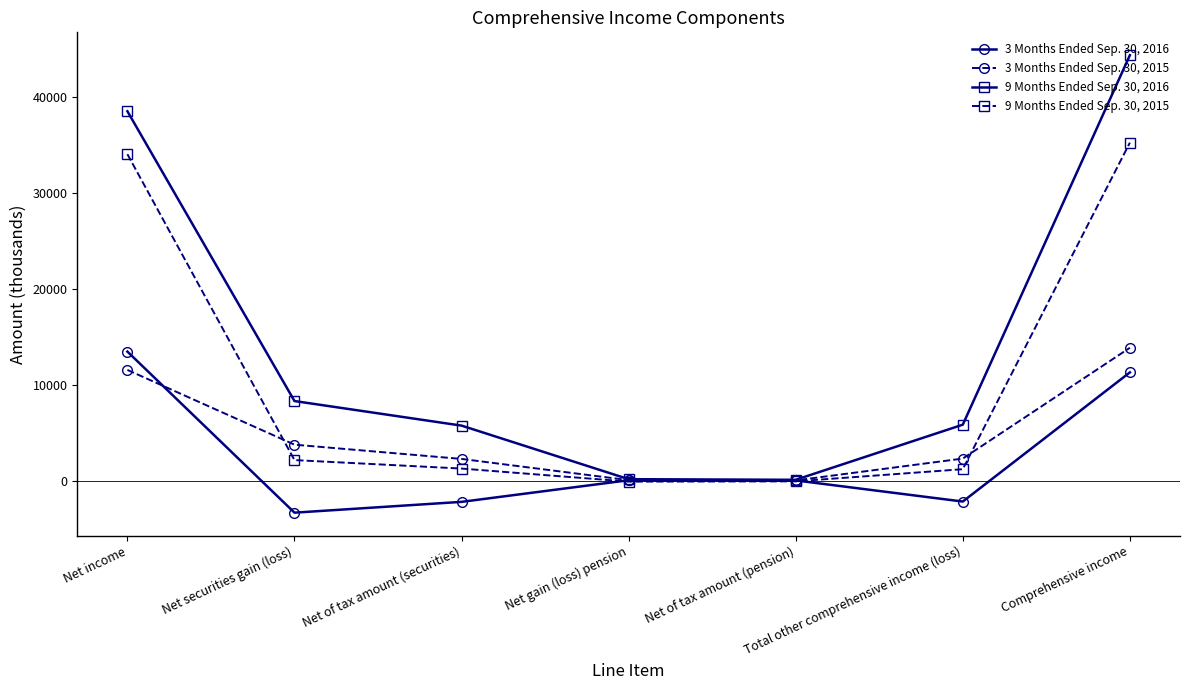

Rank the series at Net securities gain (loss) from lowest to highest value.

3 Months Ended Sep. 30, 2016, 9 Months Ended Sep. 30, 2015, 3 Months Ended Sep. 30, 2015, 9 Months Ended Sep. 30, 2016